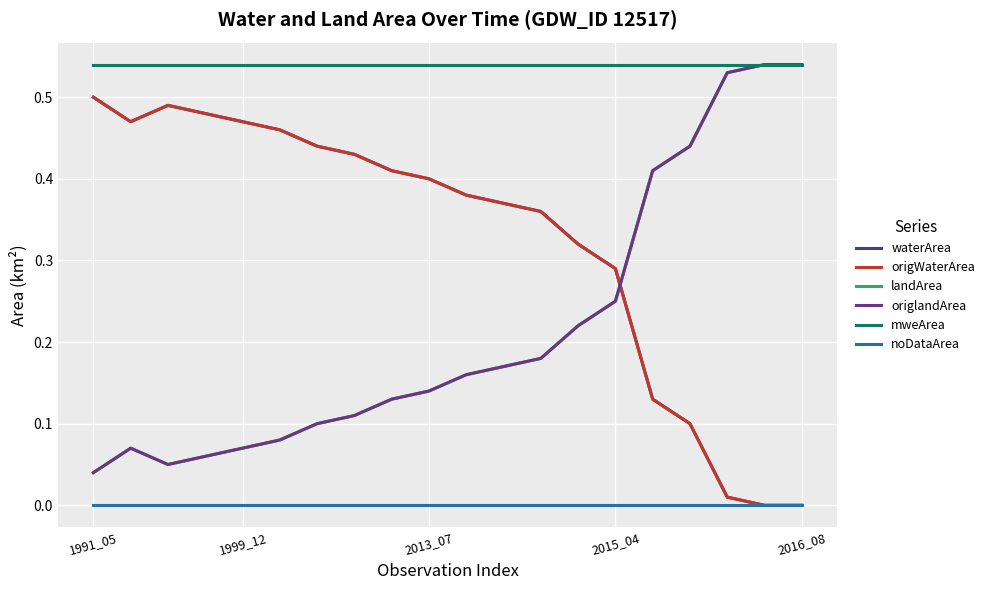

Reading left to right, extract all data points from this chart.

waterArea: 0.5	0.5	0.5	0.5	0.5	0.5	0.4	0.4	0.4	0.4	0.4	0.4	0.4	0.3	0.3	0.1	0.1	0.0	0.0	0.0
origWaterArea: 0.5	0.5	0.5	0.5	0.5	0.5	0.4	0.4	0.4	0.4	0.4	0.4	0.4	0.3	0.3	0.1	0.1	0.0	0.0	0.0
landArea: 0.0	0.1	0.1	0.1	0.1	0.1	0.1	0.1	0.1	0.1	0.2	0.2	0.2	0.2	0.2	0.4	0.4	0.5	0.5	0.5
origlandArea: 0.0	0.1	0.1	0.1	0.1	0.1	0.1	0.1	0.1	0.1	0.2	0.2	0.2	0.2	0.2	0.4	0.4	0.5	0.5	0.5
mweArea: 0.5	0.5	0.5	0.5	0.5	0.5	0.5	0.5	0.5	0.5	0.5	0.5	0.5	0.5	0.5	0.5	0.5	0.5	0.5	0.5
noDataArea: 0.0	0.0	0.0	0.0	0.0	0.0	0.0	0.0	0.0	0.0	0.0	0.0	0.0	0.0	0.0	0.0	0.0	0.0	0.0	0.0